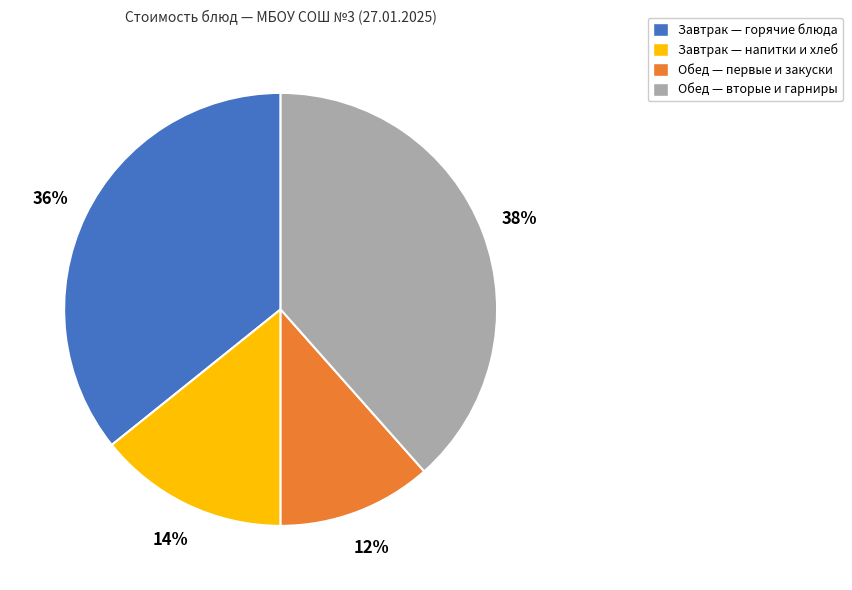

True or false: Обед — первые и закуски accounts for 4% of the total.

False